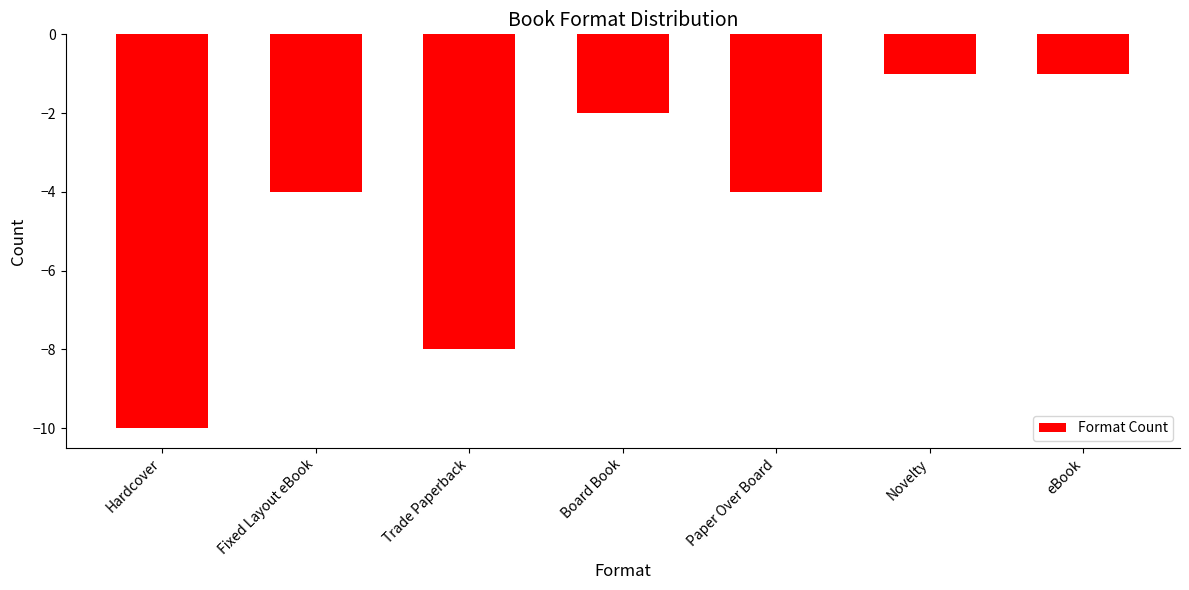

The chart shows a value of -2 at eBook. True or false?

False